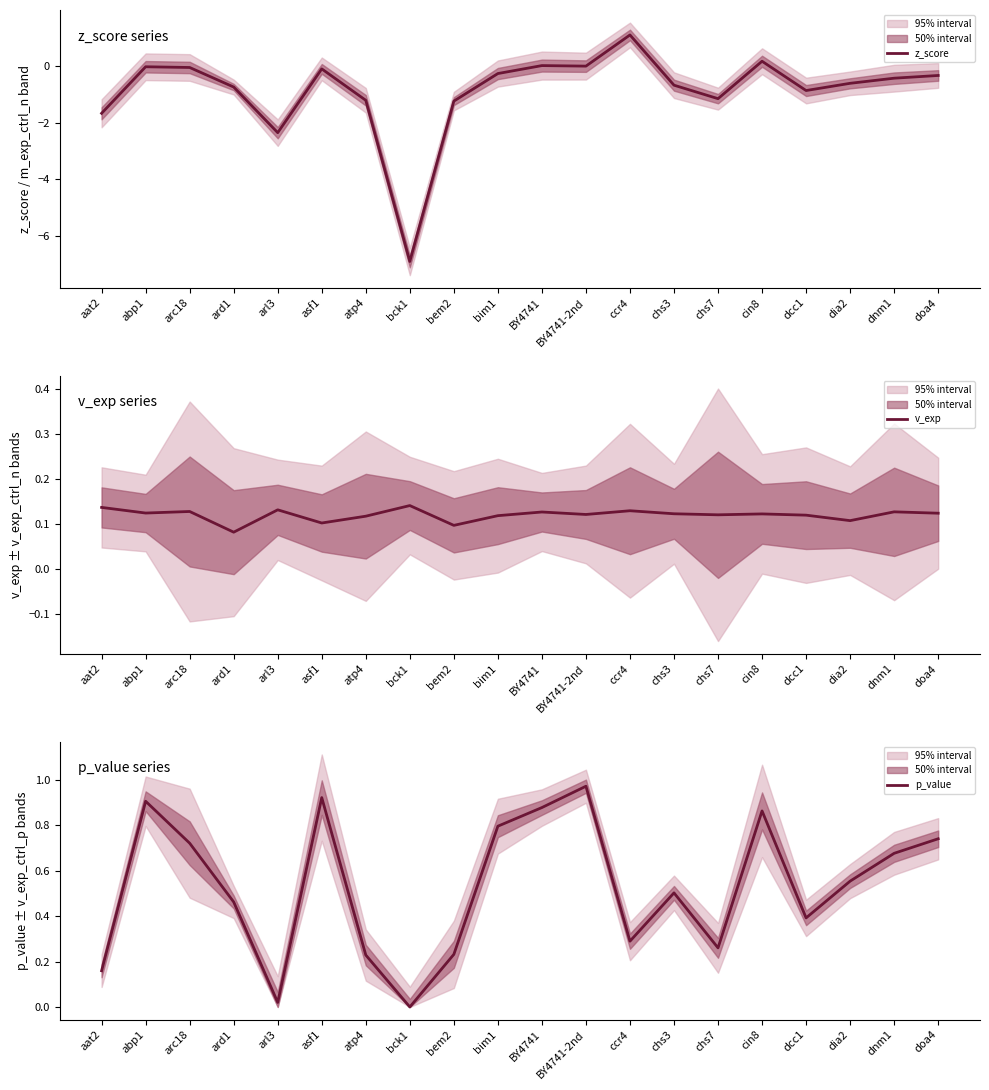

True or false: v_exp and p_value cross at least once.

True